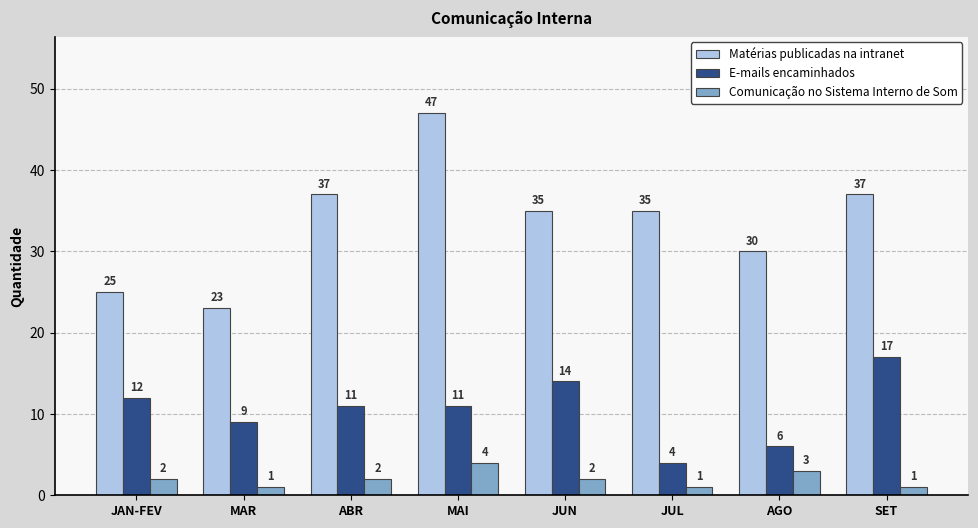

Count the E-mails encaminhados values in the range 9 to 14.

5